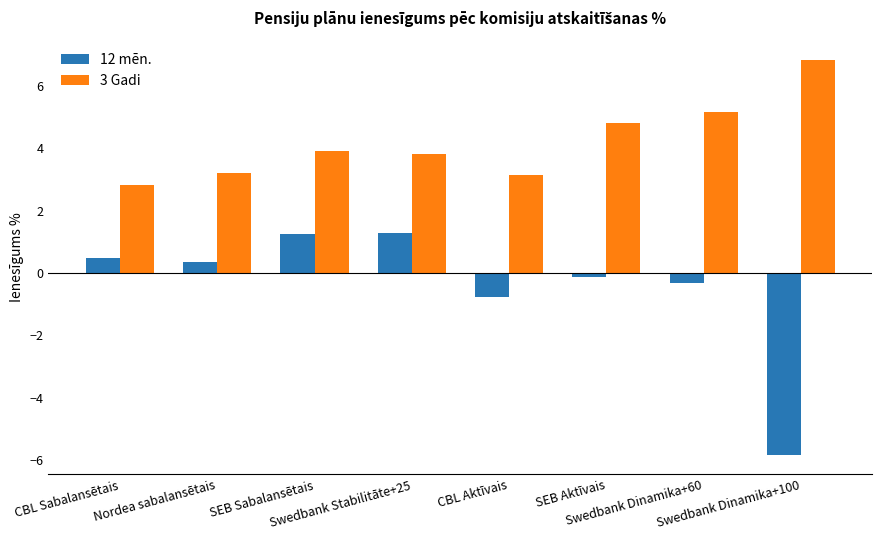

Which series has the largest range (max minus min)?

12 mēn.